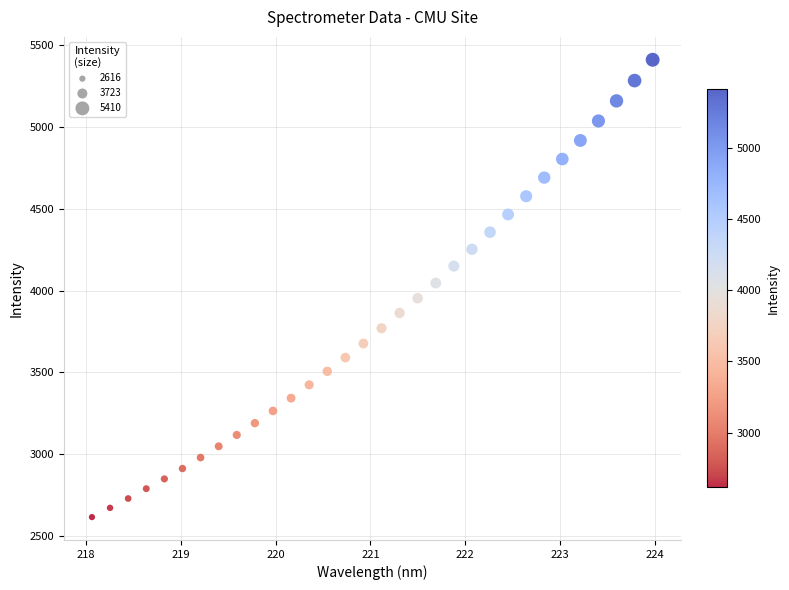

What is the range of X values (max minus min)?

5.9